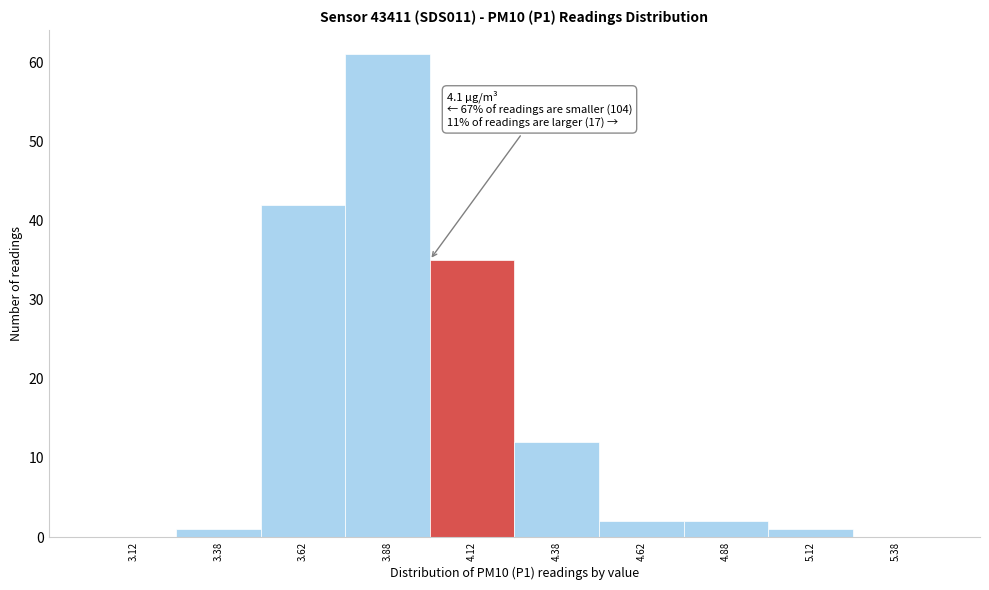

Which range on the x-axis has the tallest bar?

3.75 to 4.00